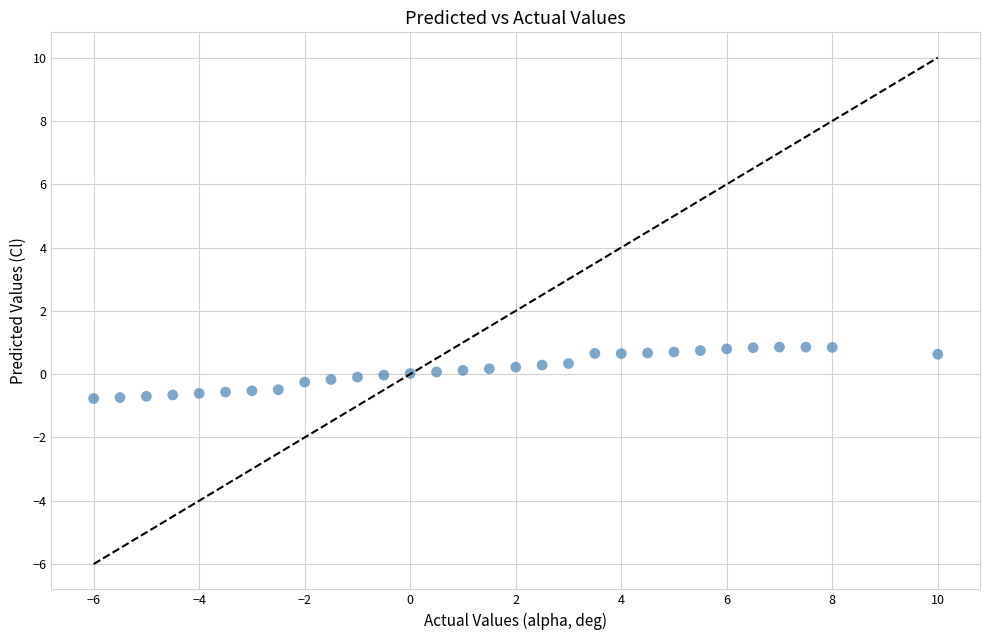

What is the range of Y values (max minus min)?

1.6